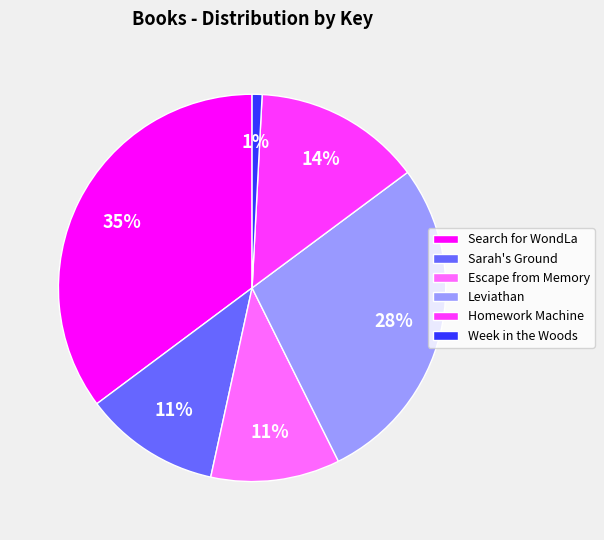

To the nearest percent, what is the average slice percentage?

17%